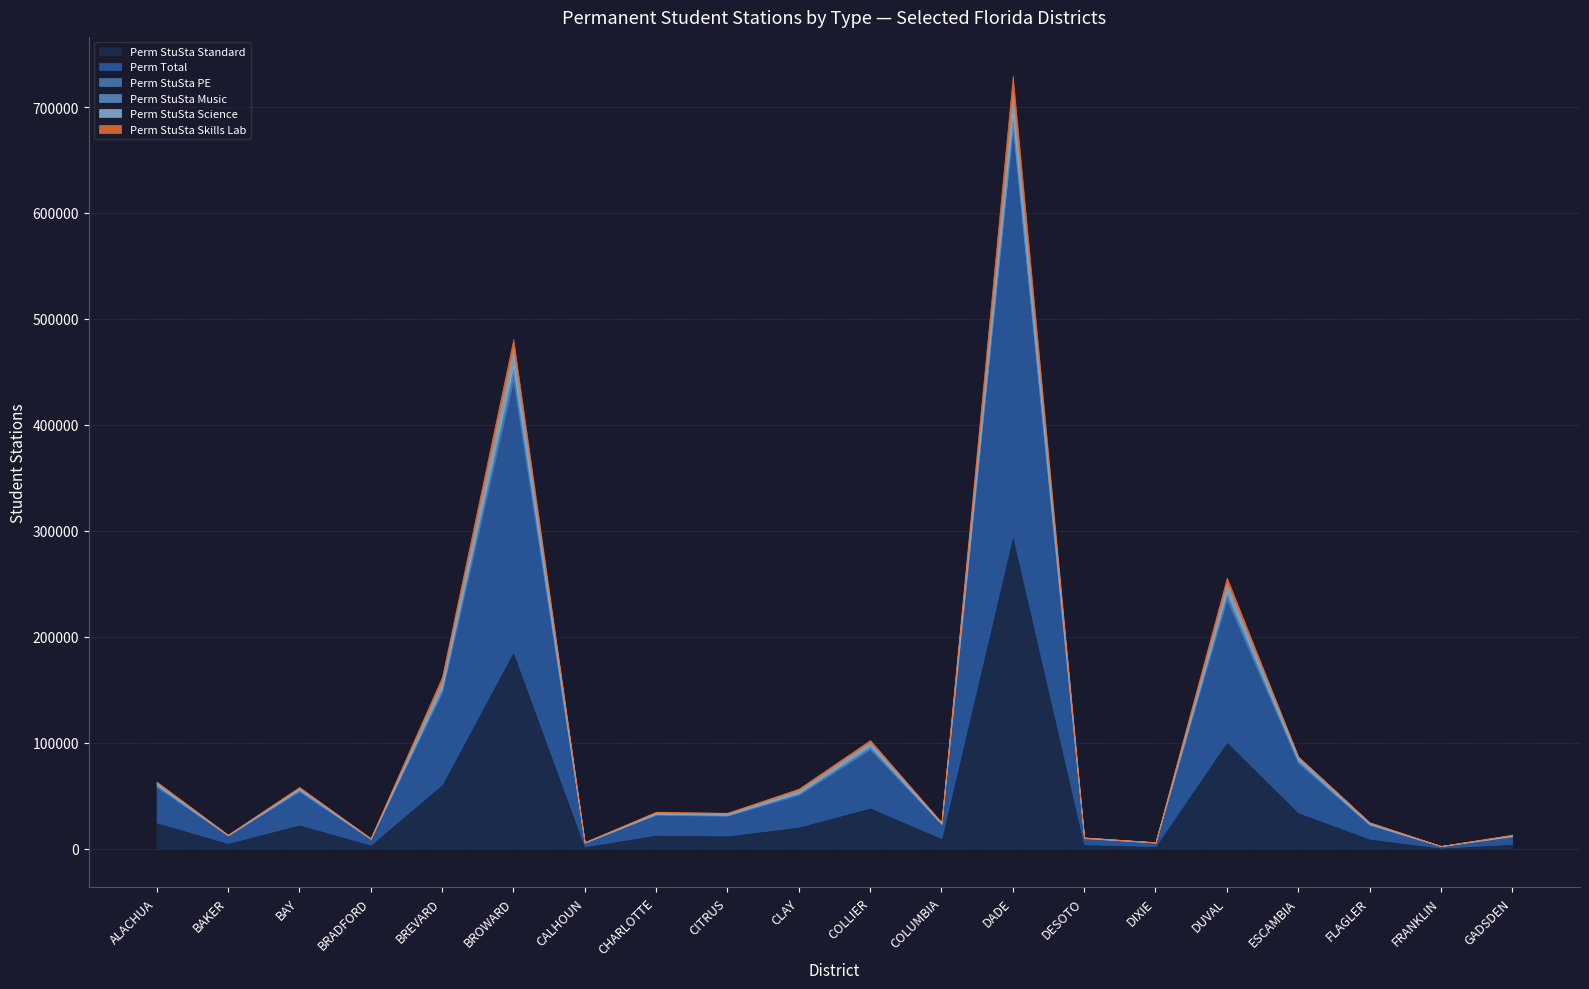

What is the lowest value of the Perm StuSta Music series?

45